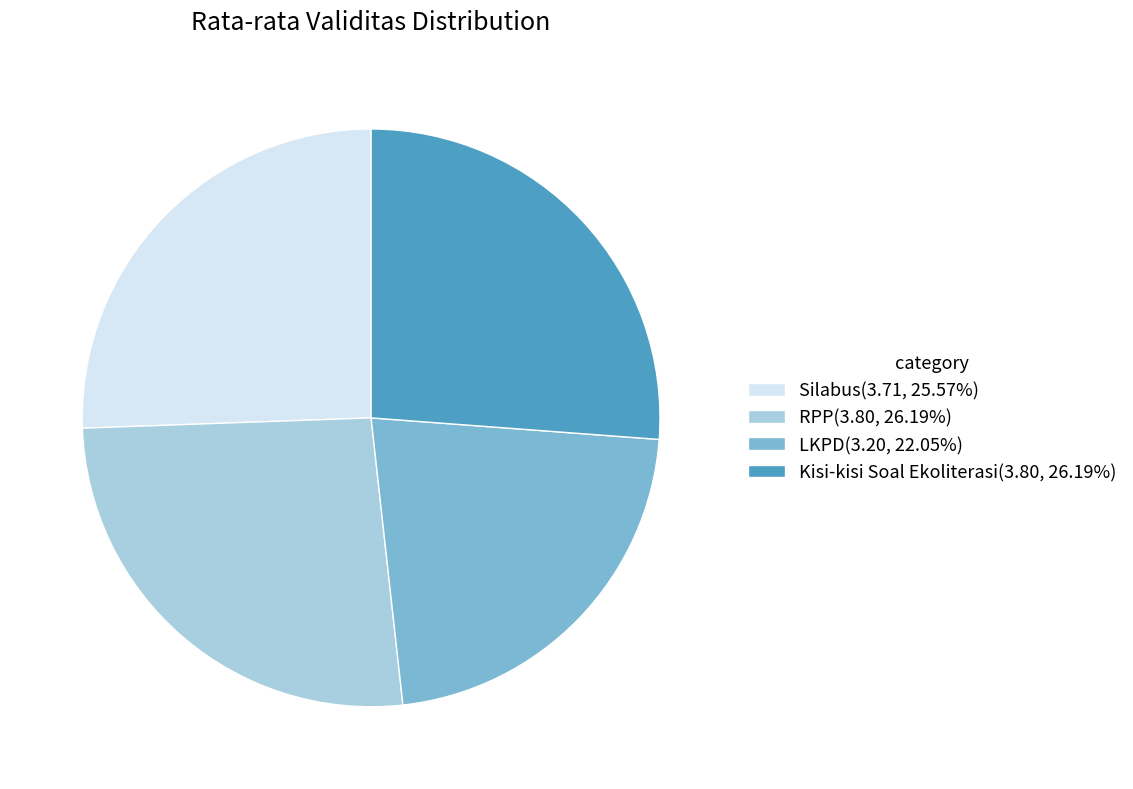

Combined, do Kisi-kisi Soal Ekoliterasi(3.80, 26.19%) and LKPD(3.20, 22.05%) account for over 50%?

No